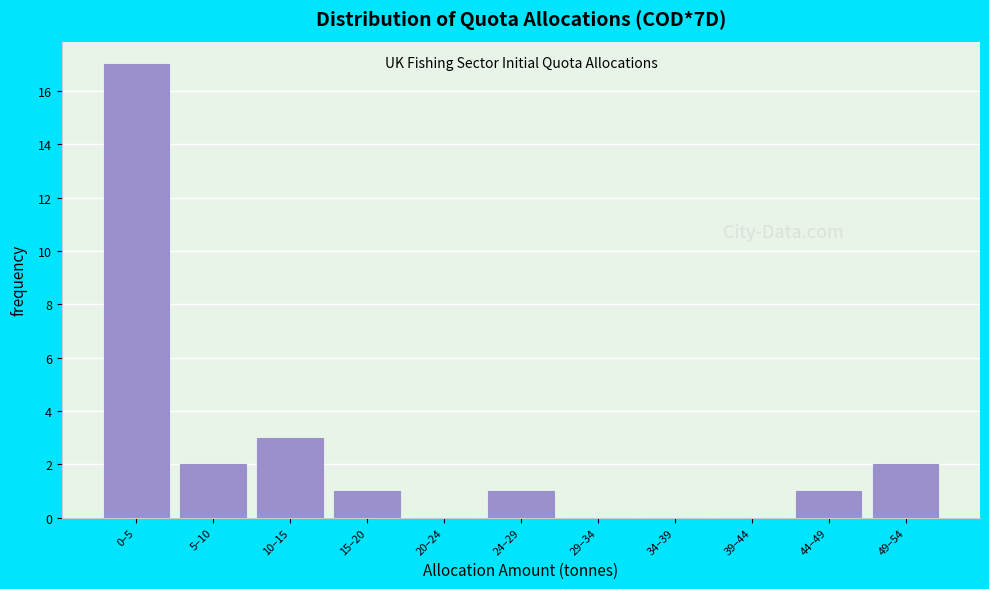

Reading left to right, what are all the values shown in this chart?

0–5=17	5–10=2	10–15=3	15–20=1	20–24=0	24–29=1	29–34=0	34–39=0	39–44=0	44–49=1	49–54=2